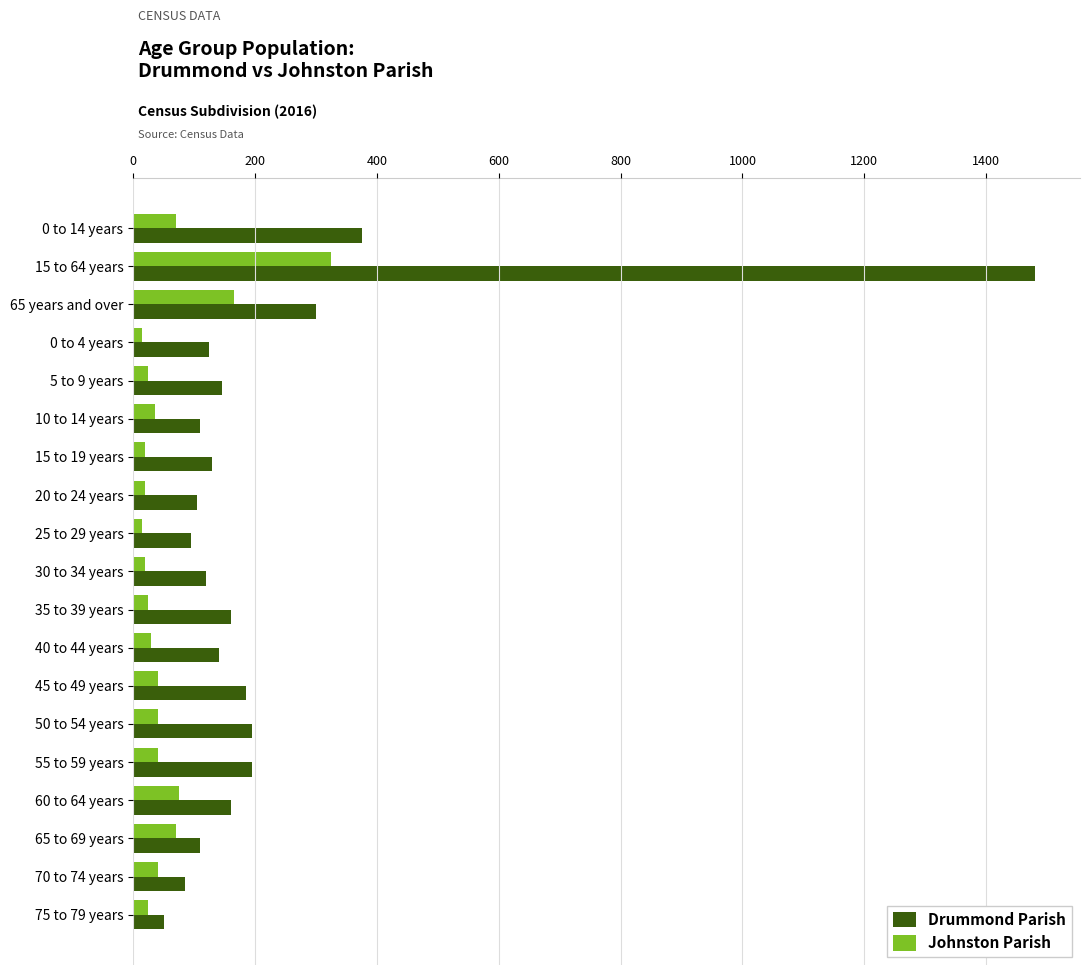

At how many categories does at least one series exceed 334?

2